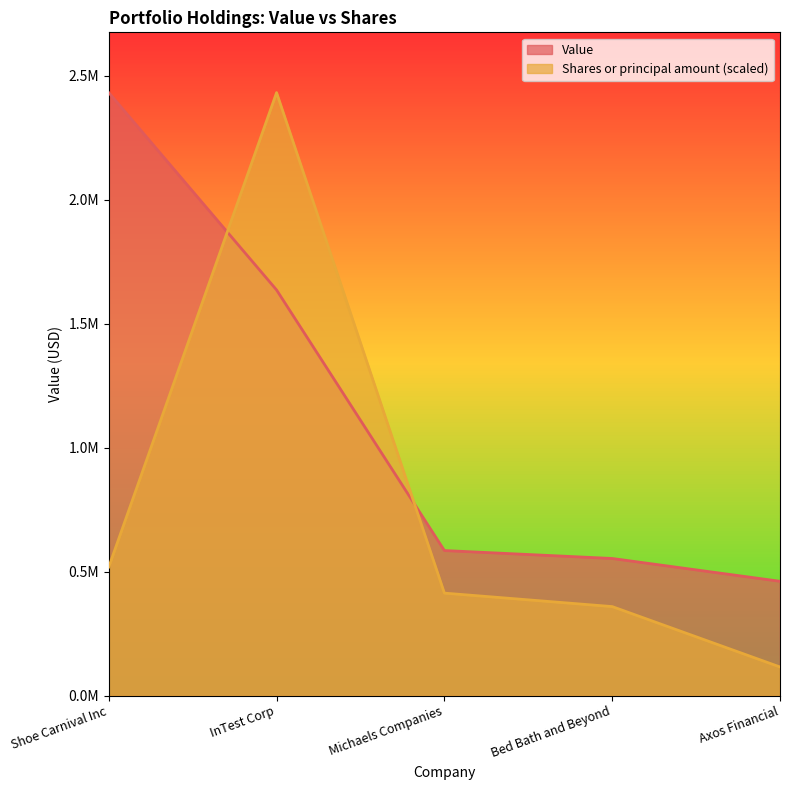

At which label does Shares or principal amount reach its peak?

InTest Corp